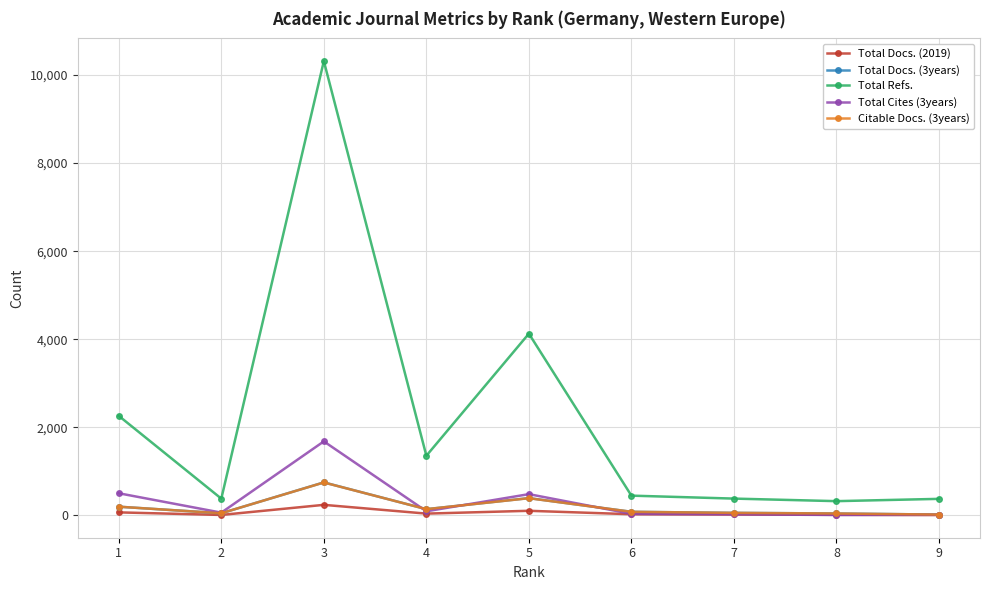

What is the total value across all series at 6?

675